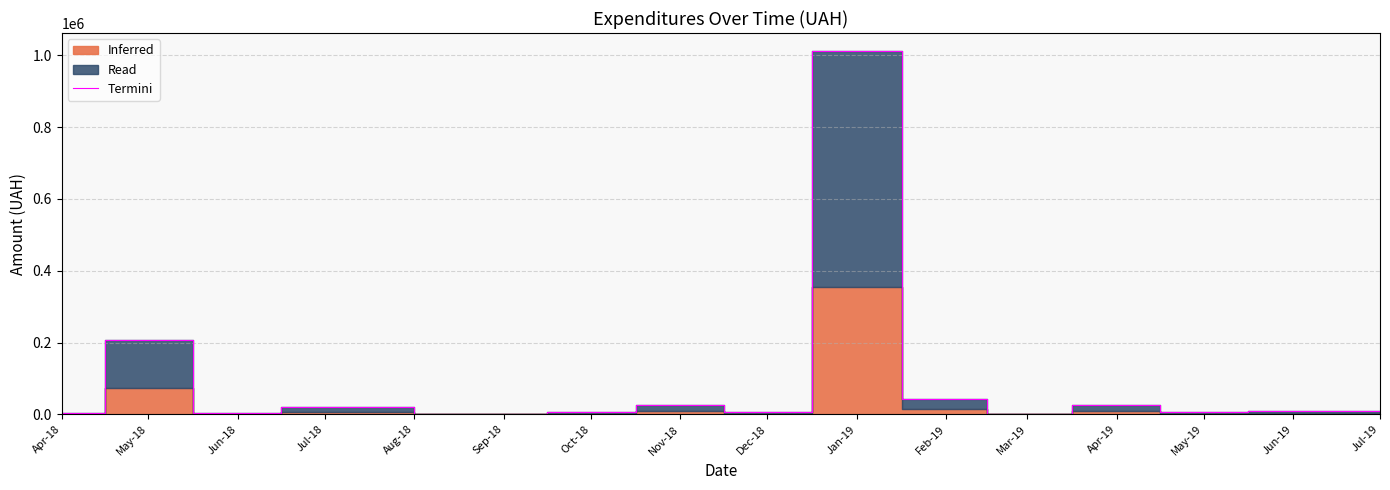

How many interior local peaks (higher than both neighbors) does the data have?

5